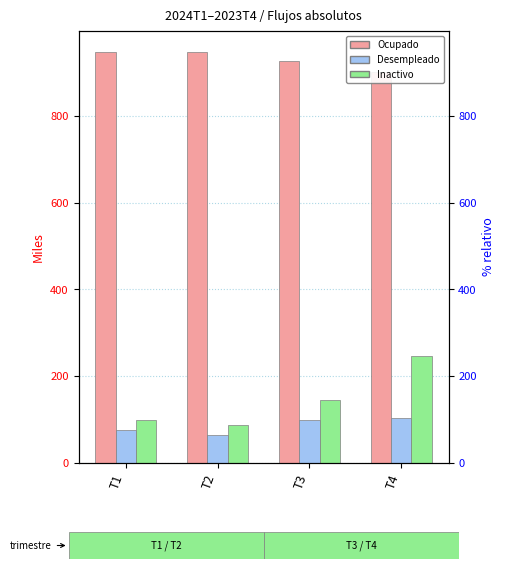

Rank the series by their maximum value, from highest to lowest.

Ocupado, Inactivo, Desempleado